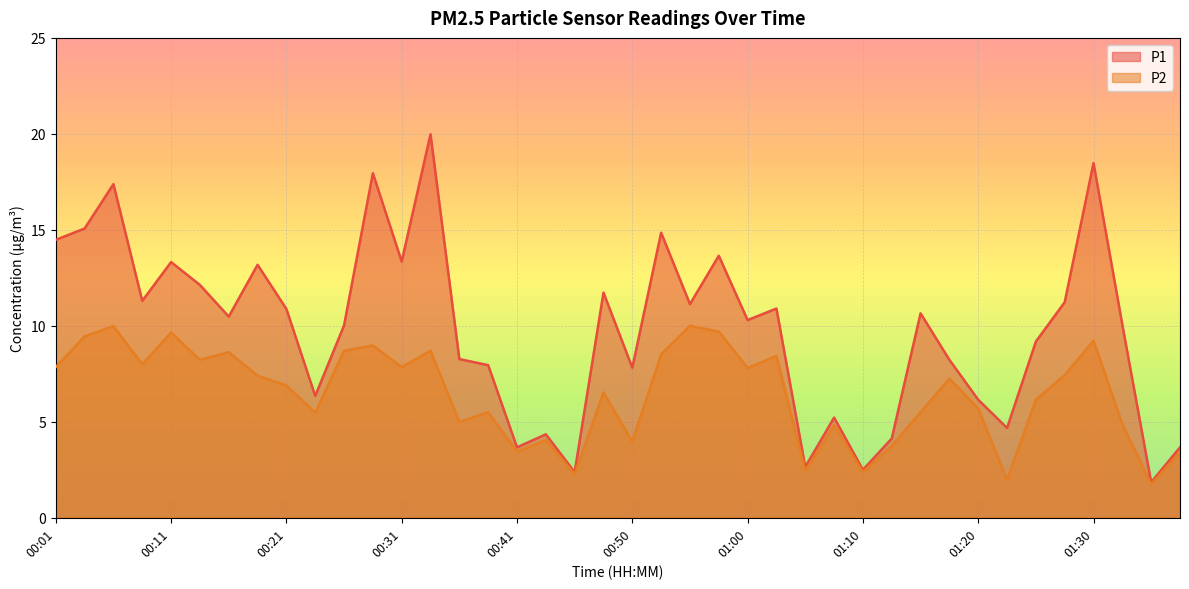

List the series in order of their overall mean, lowest first.

P2, P1